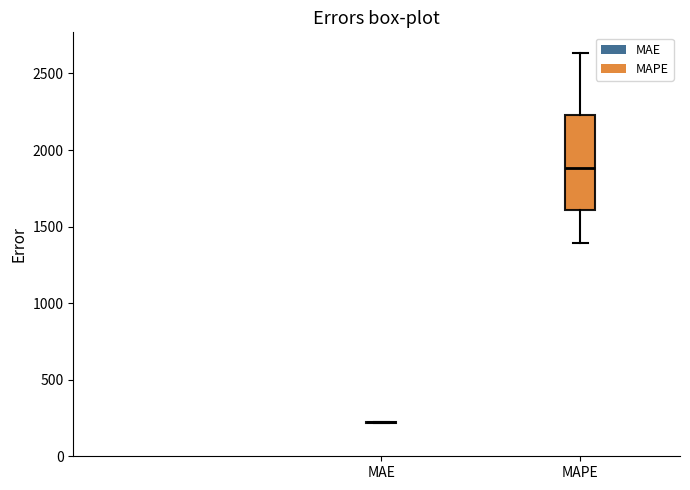

Reading left to right, read every box against the y-axis: the position of its median line, the range the box covers, and the ends of its whiskers. The values are not printed on the chart, so give them approximately, as read against the axis.

MAE: box collapsed to a line at 200, whiskers 200 to 200
MAPE: median 1900, box 1600 to 2250, whiskers 1400 to 2650